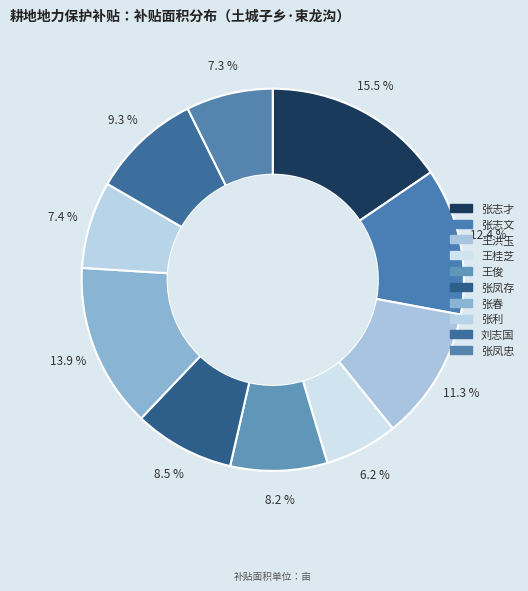

To the nearest percent, what is the difference between the 王洪玉 and 张利 slice percentages?

4%